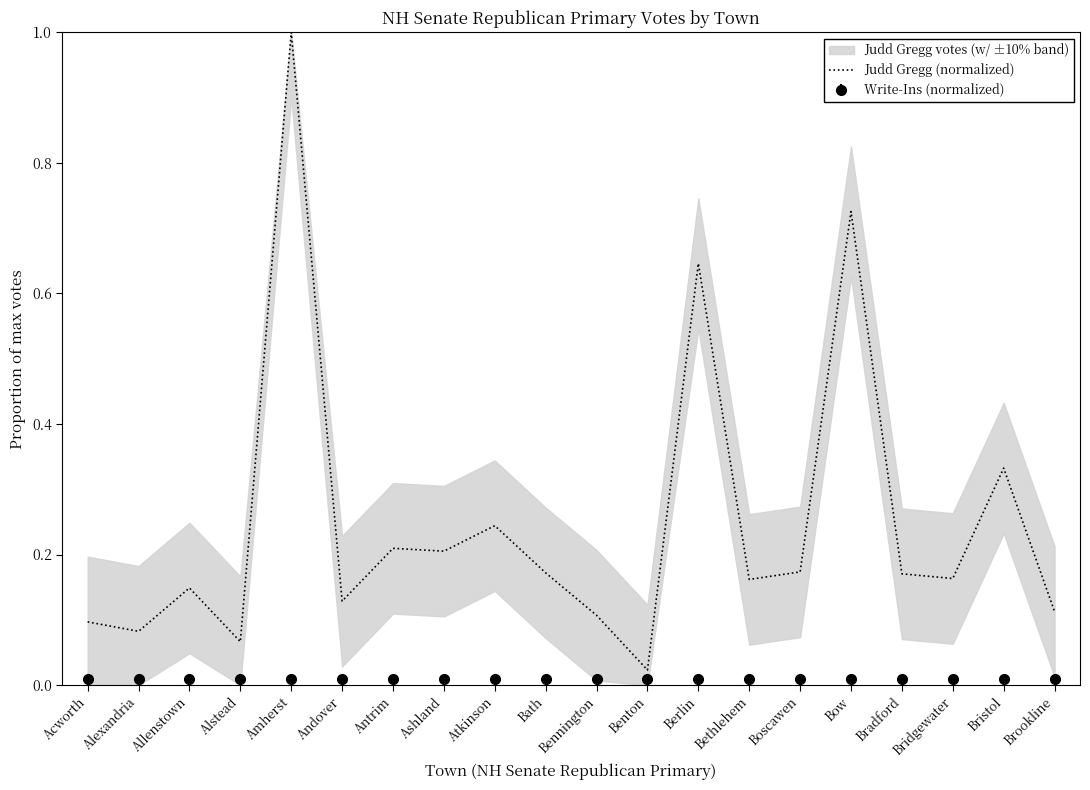

Reading left to right, extract all data points from this chart.

Acworth=0.1	Alexandria=0.1	Allenstown=0.1	Alstead=0.1	Amherst=1.0	Andover=0.1	Antrim=0.2	Ashland=0.2	Atkinson=0.2	Bath=0.2	Bennington=0.1	Benton=0.0	Berlin=0.6	Bethlehem=0.2	Boscawen=0.2	Bow=0.7	Bradford=0.2	Bridgewater=0.2	Bristol=0.3	Brookline=0.1